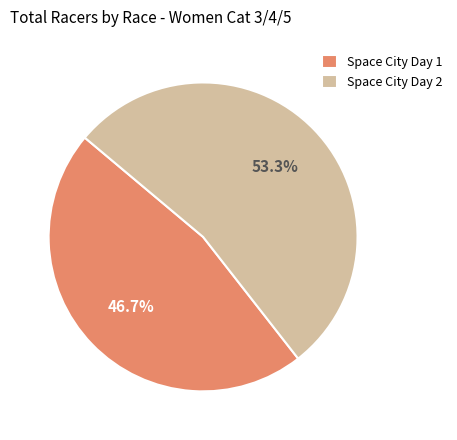

What is the ratio of the value at Space City Day 1 to the value at Space City Day 2?

0.9